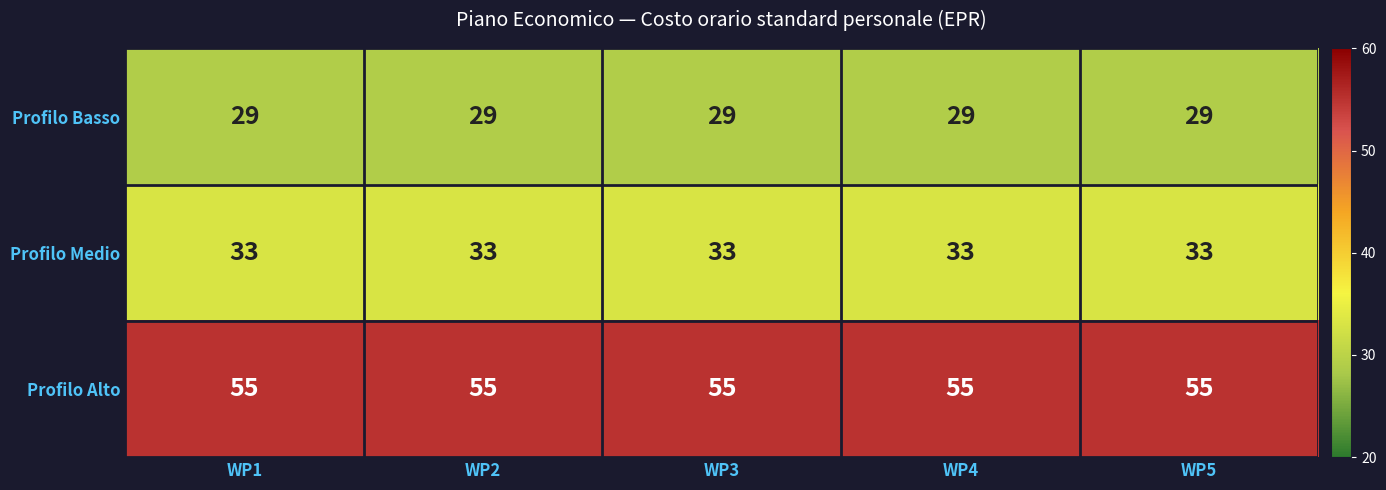

What is the smallest value displayed?

29